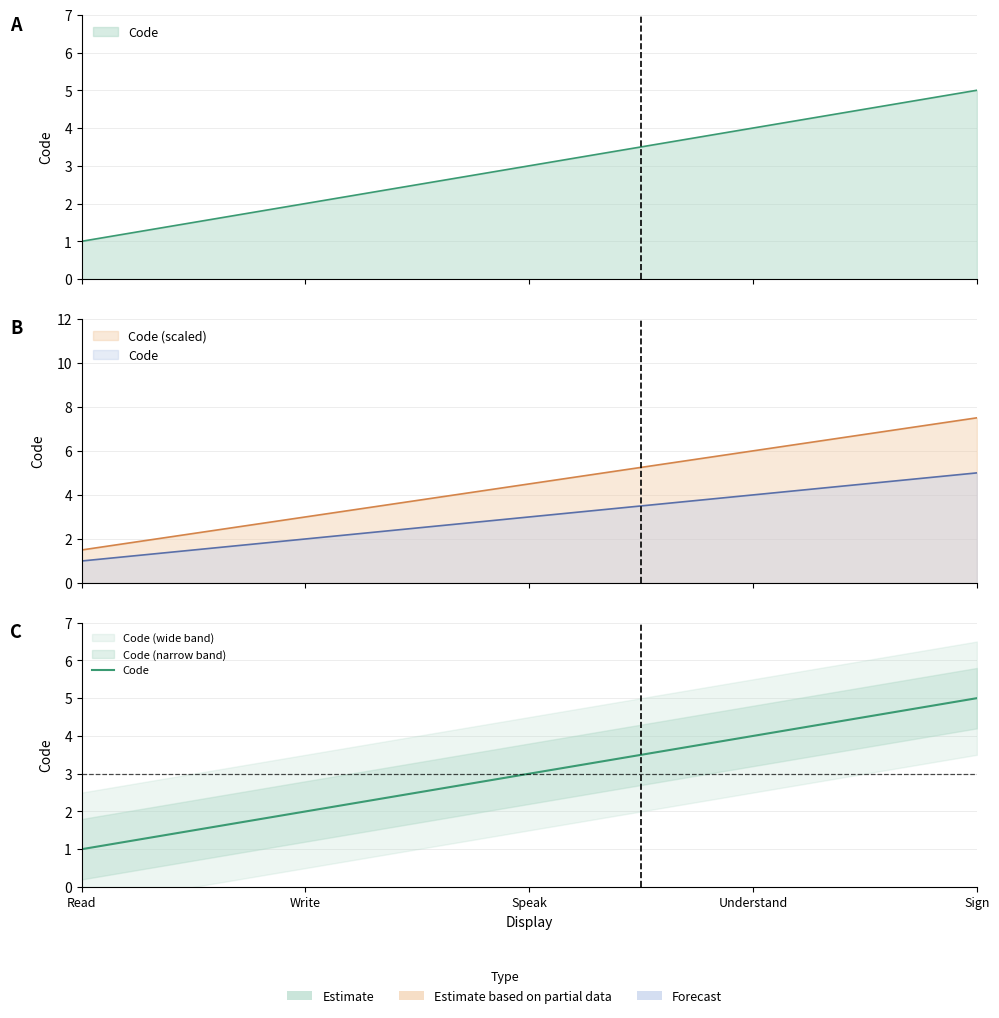

Reading left to right, extract all data points from this chart.

Read=1	Write=2	Speak=3	Understand=4	Sign=5